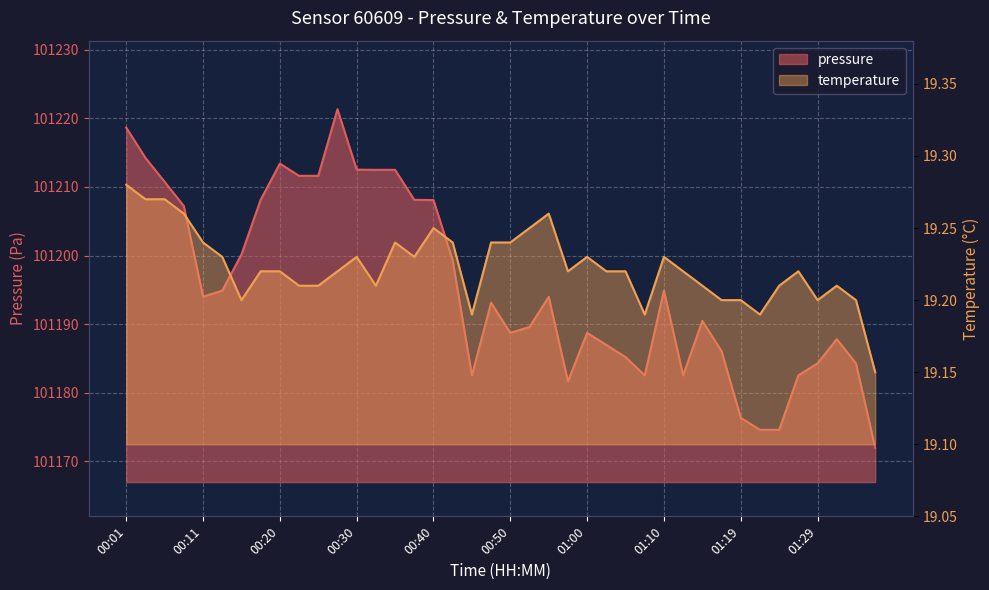

At which label does pressure first exceed 101193?

00:01